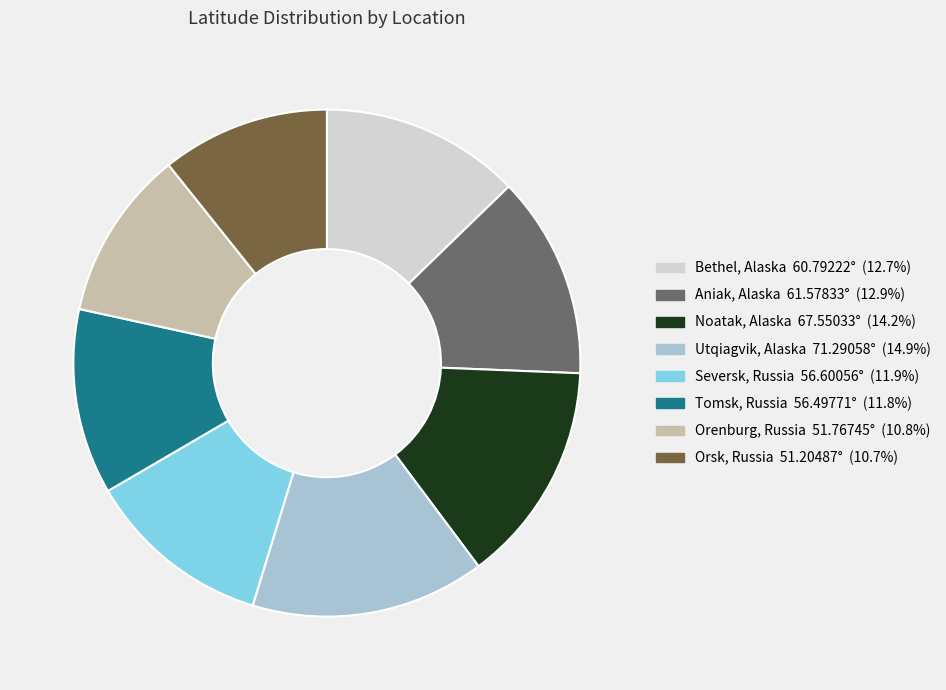

Approximately how many times larger is the value at Bethel, Alaska compared to Utqiagvik, Alaska?

0.9